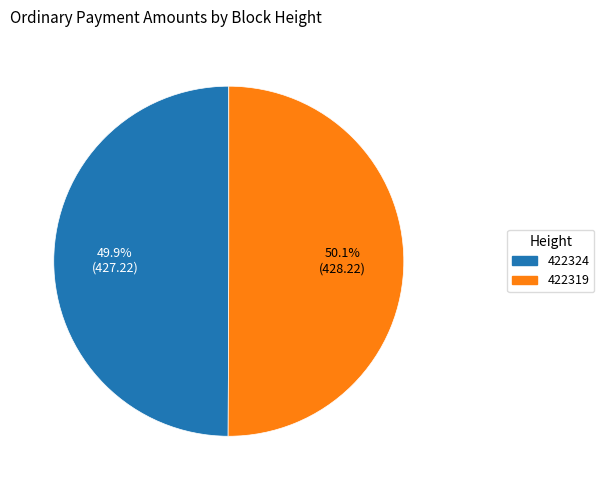

What is the total percentage of 422324 and 422319?

100.0%